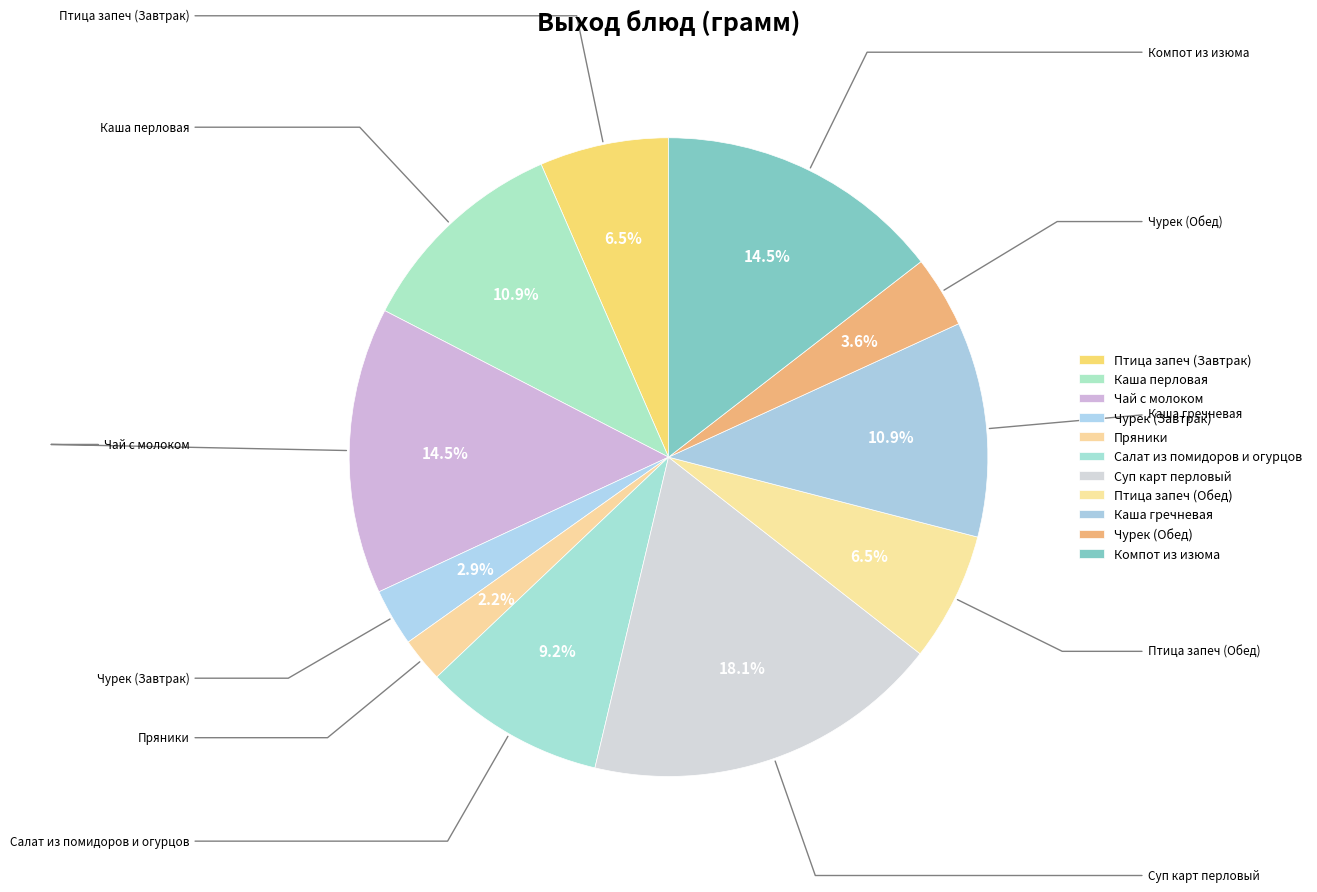

What is the change in value from Салат из помидоров и огурцов to Птица запеч (Обед)?

-37